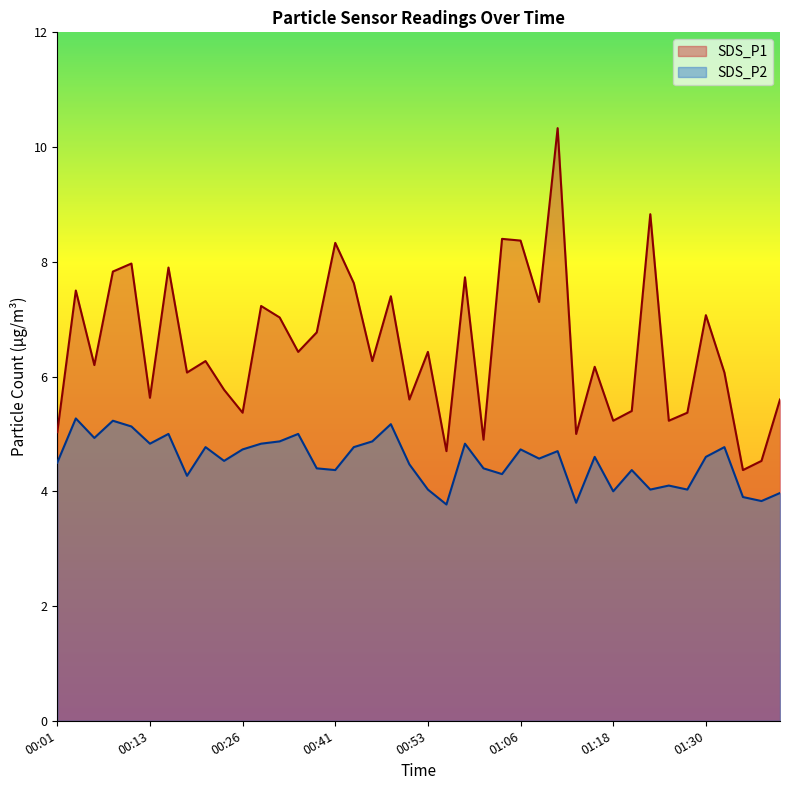

True or false: SDS_P1 and SDS_P2 intersect in this chart.

False